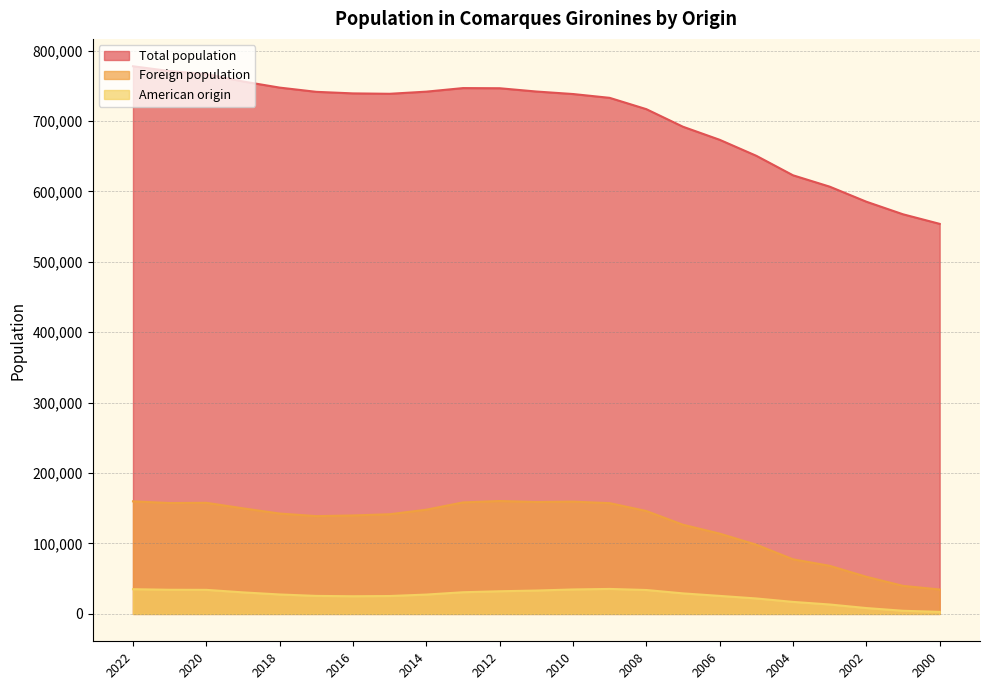

What is the total value across all series at 2005?

770803